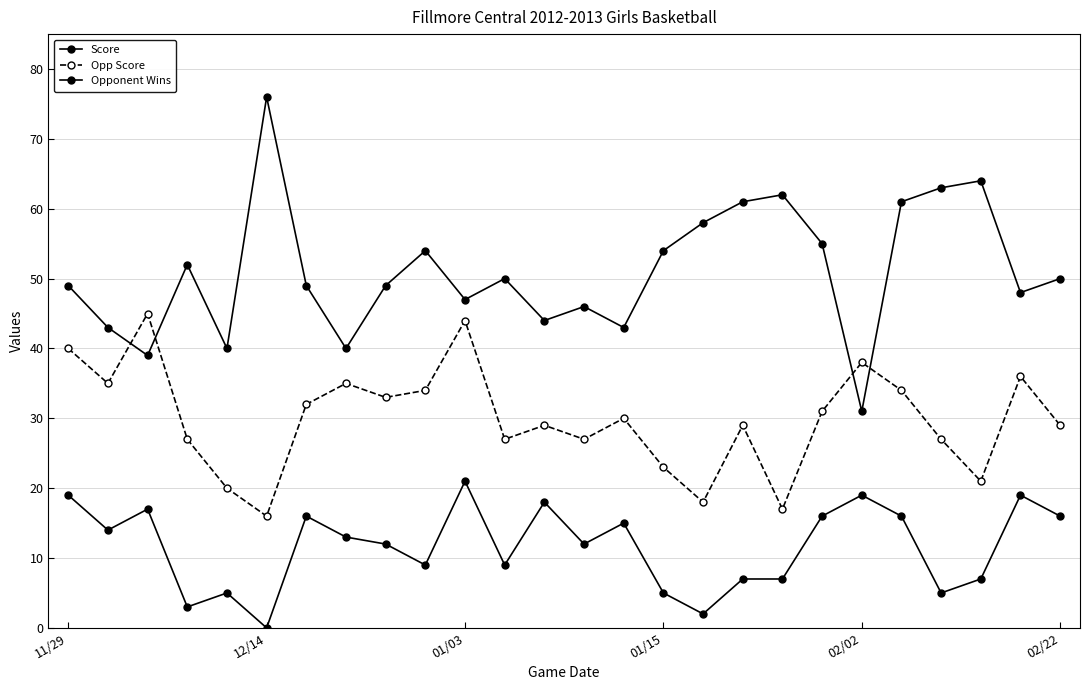

True or false: Score and Opponent Wins intersect in this chart.

False